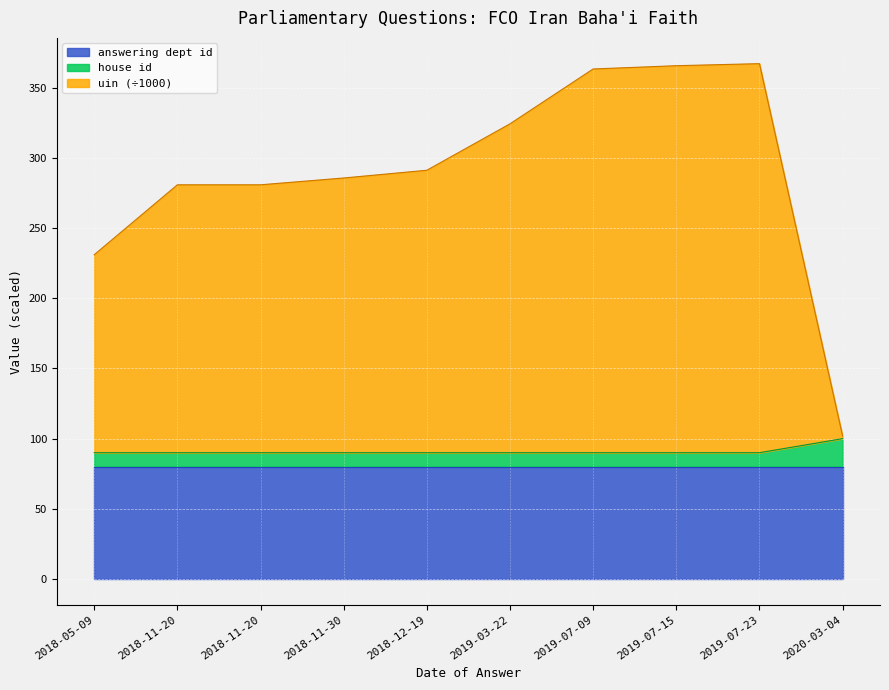

Which label corresponds to the smallest value in the chart?

2018-05-09